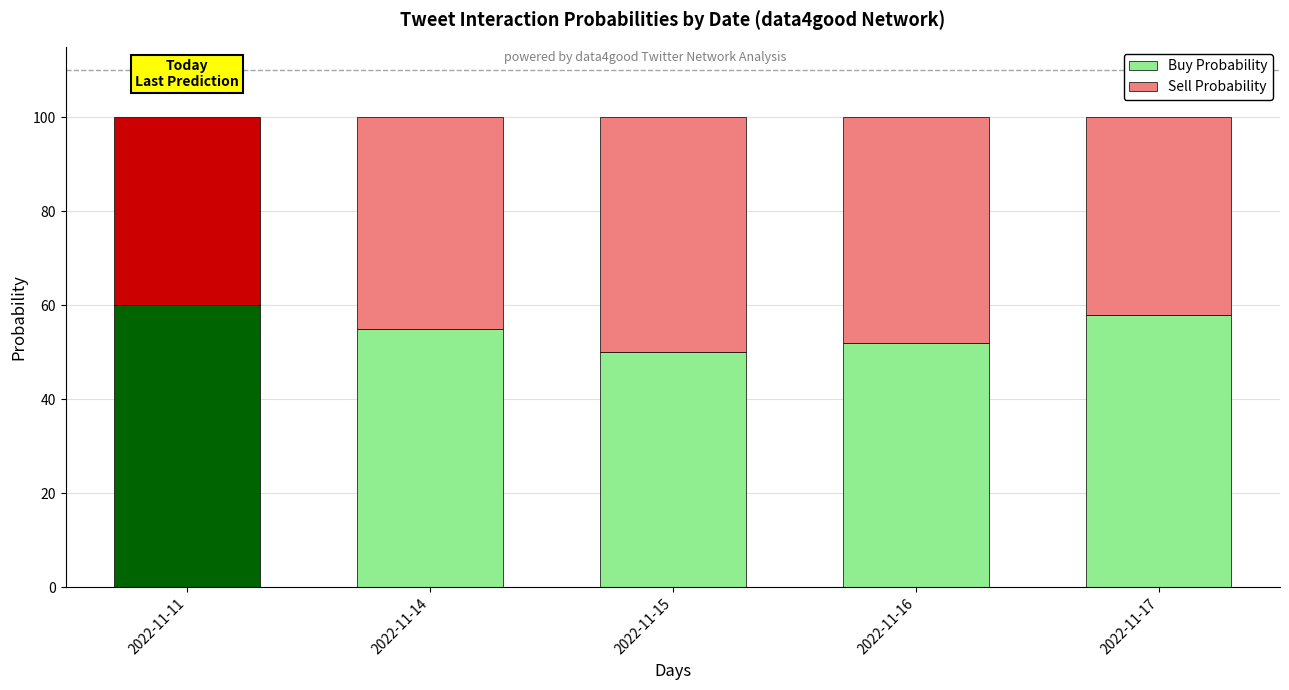

What is the maximum value for Buy Probability?

60